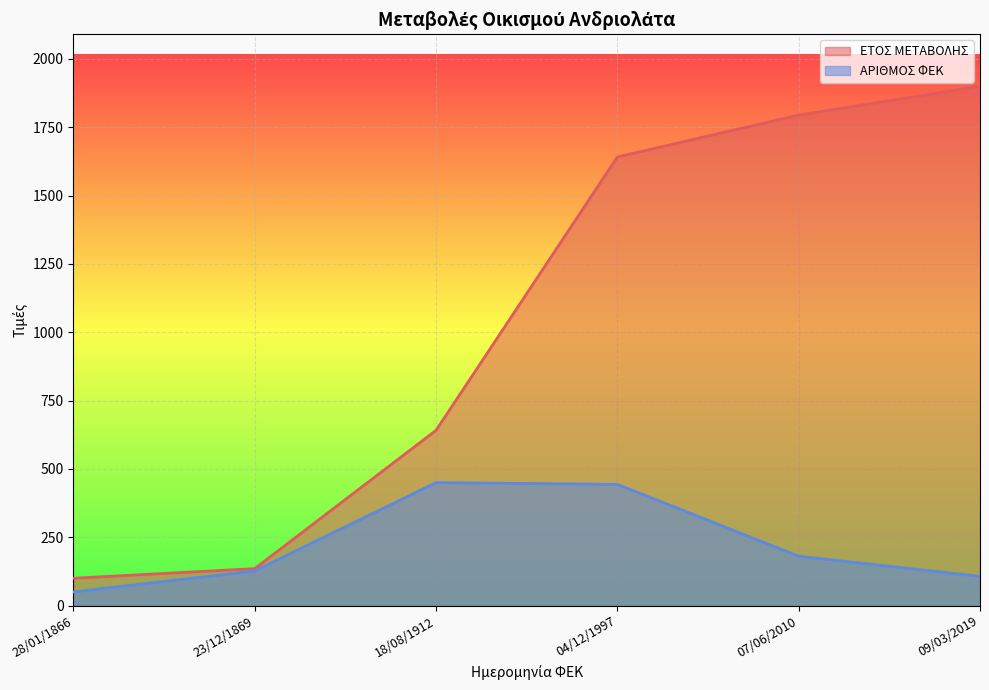

Which label corresponds to the smallest value in the chart?

28/01/1866